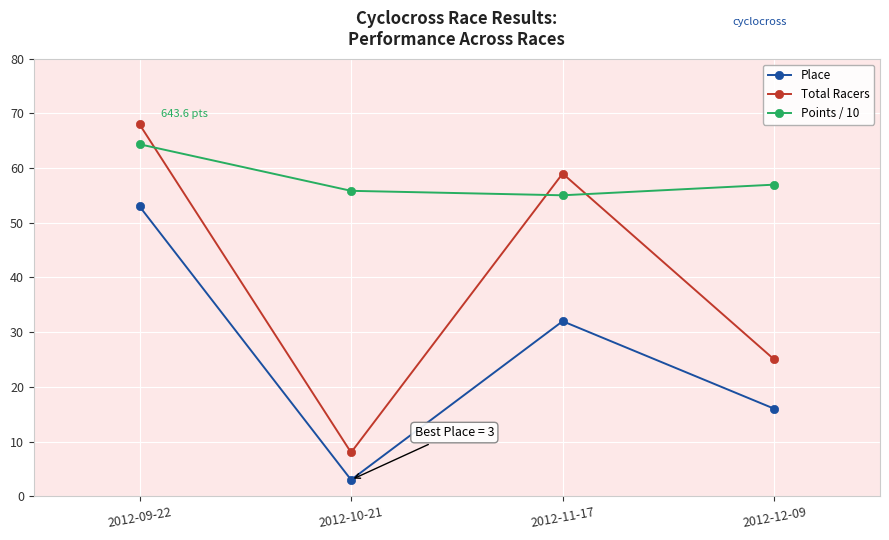

What are all the series names shown in the legend?

Place, Total Racers, Points / 10